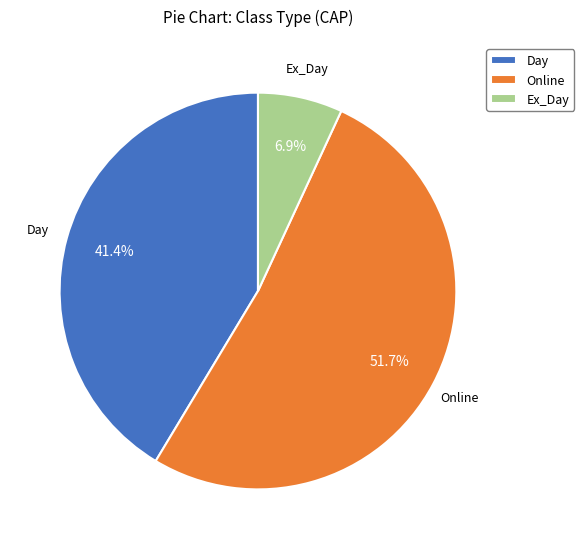

Do Online and Ex_Day together represent more than half of the pie?

Yes